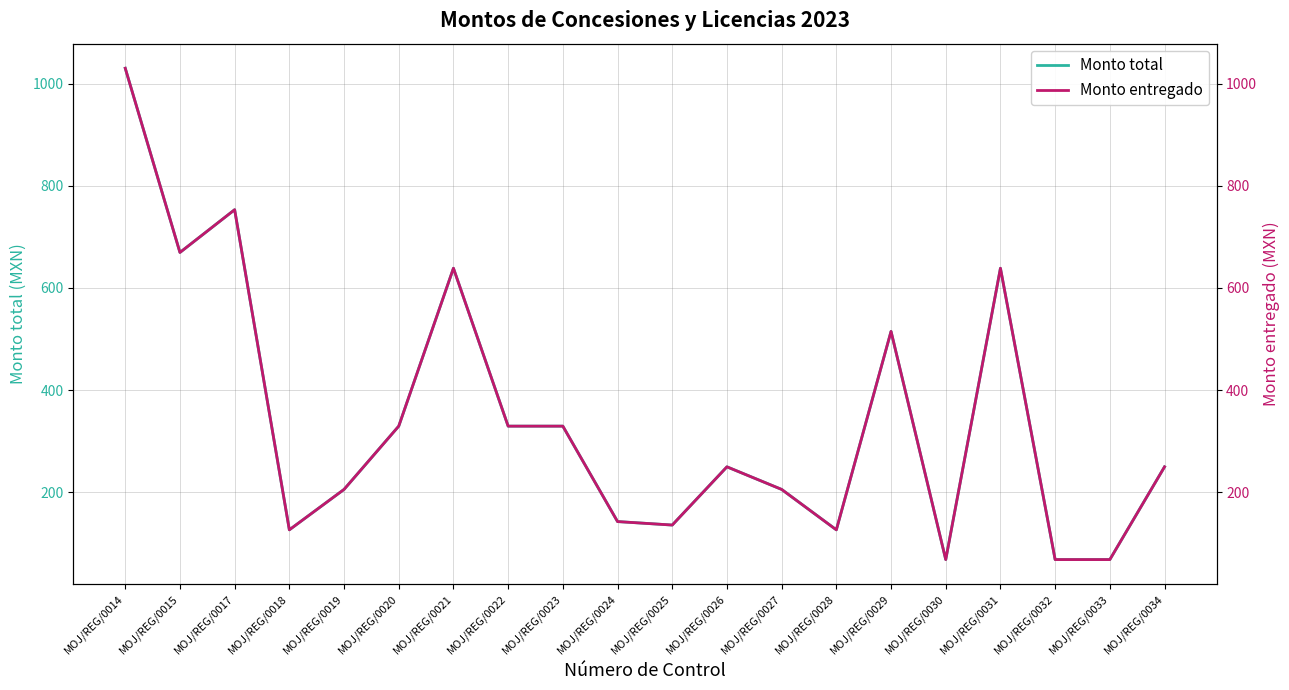

What is the sum of all Monto entregado values?

6883.0